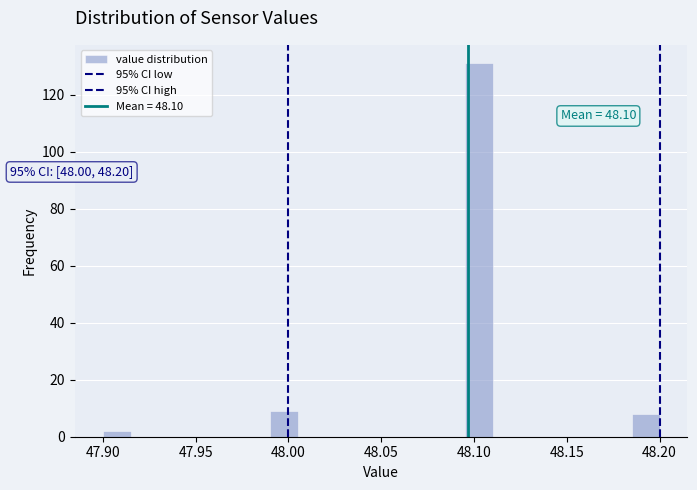

Read against the x-axis, roughly where is the centre of the tallest bar?

48.105